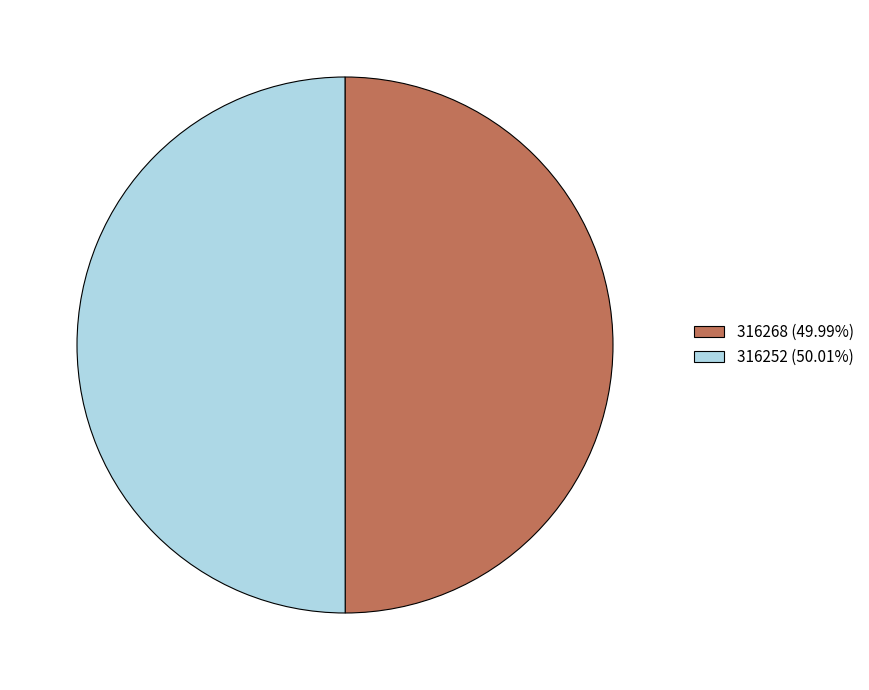

Is the sum of 316268 (49.99%) and 316252 (50.01%) greater than half?

Yes